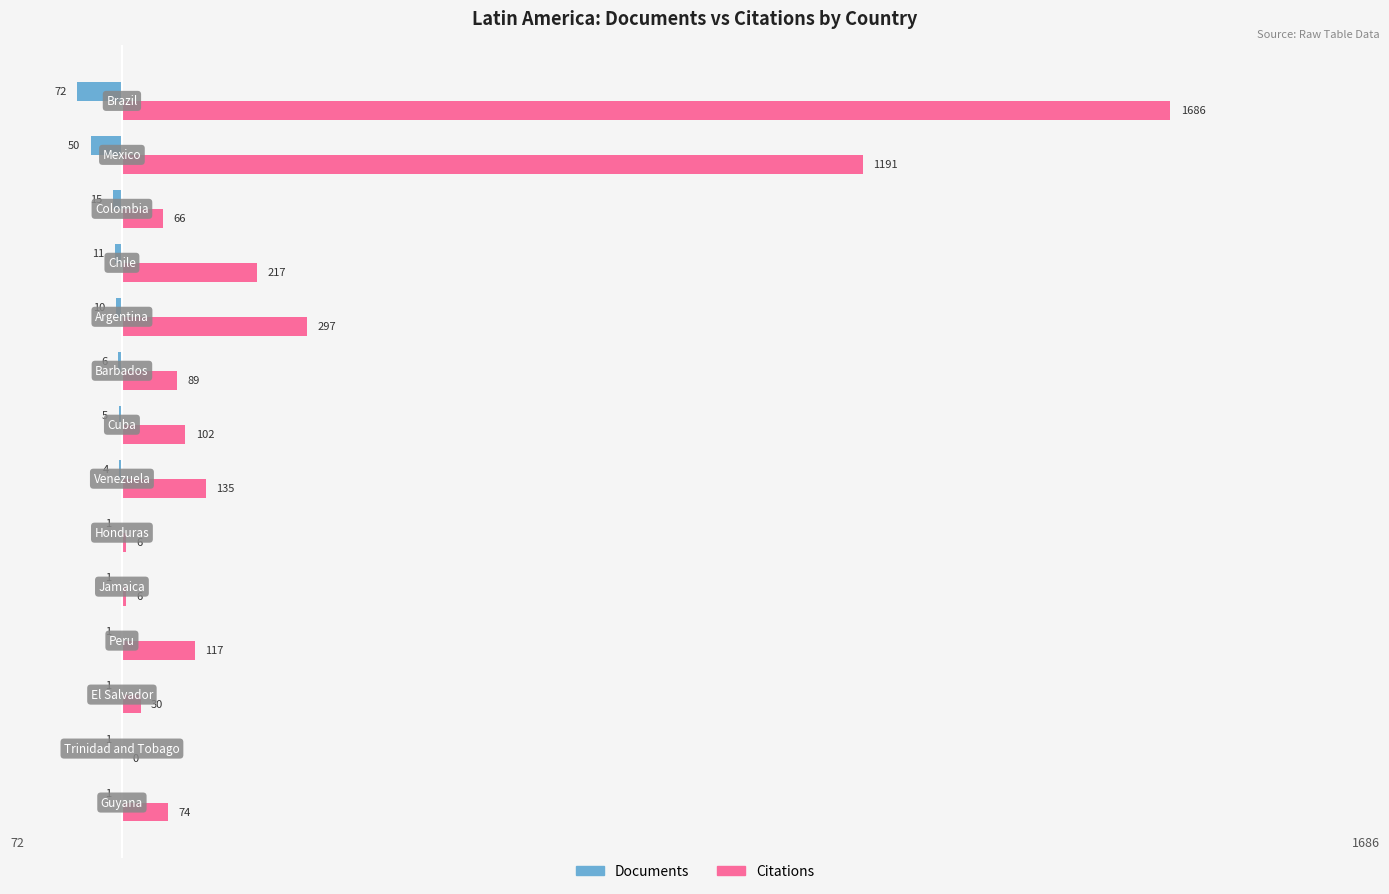

Which series has the largest total across all categories?

Citations